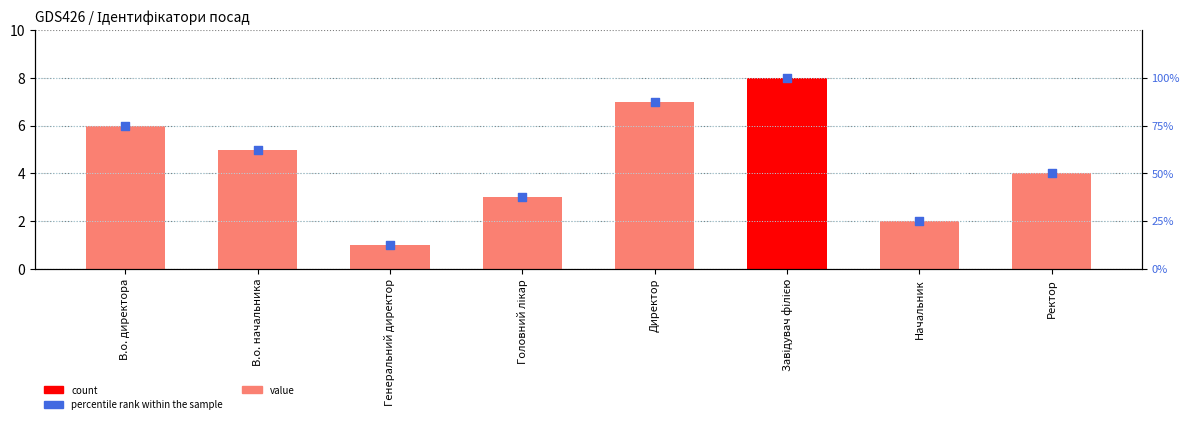

Which series has the largest total across all categories?

percentile rank within the sample